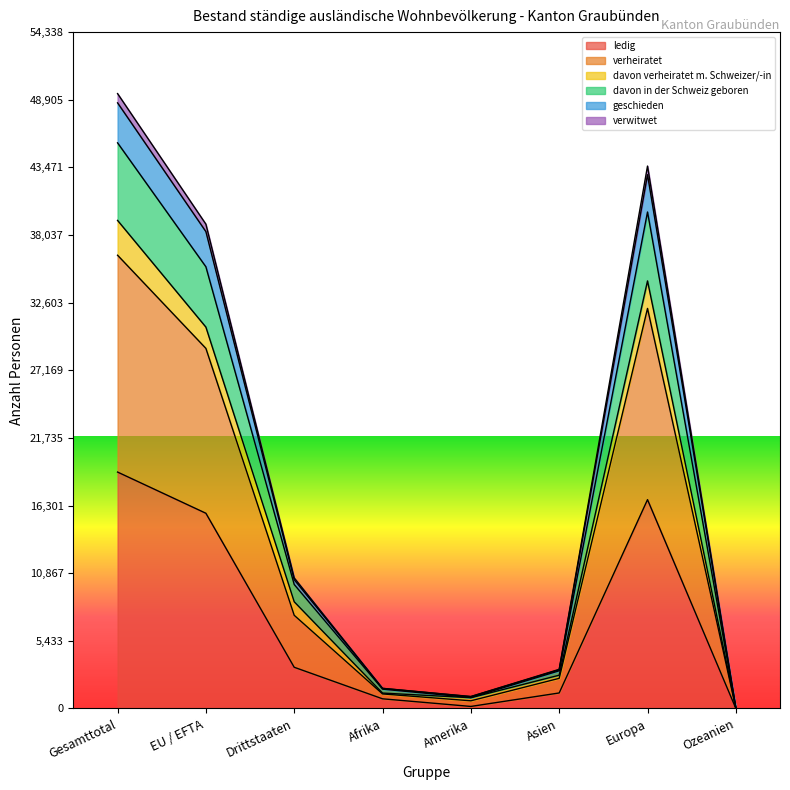

What is the difference between the highest and lowest values at Amerika?

798